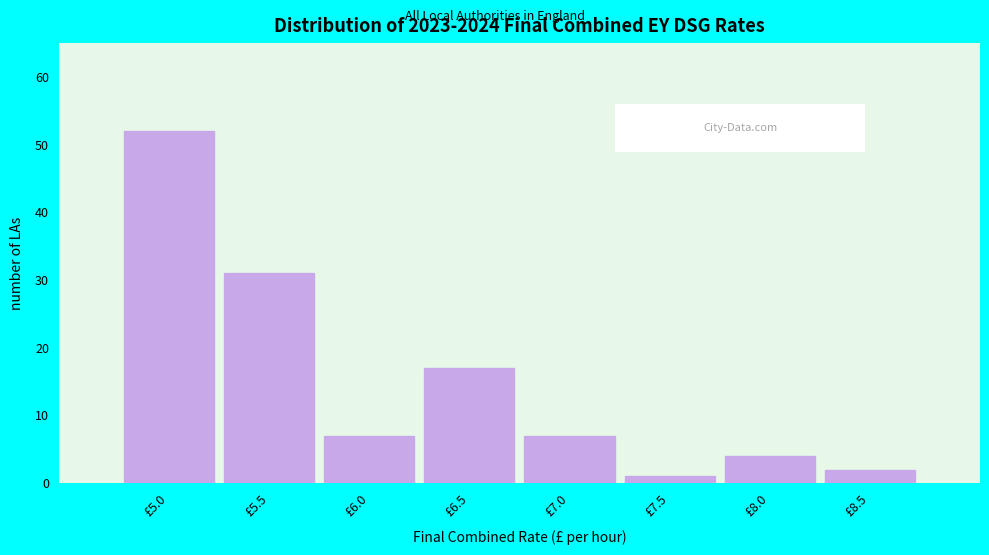

Reading left to right, extract all data points from this chart.

52	31	7	17	7	1	4	2